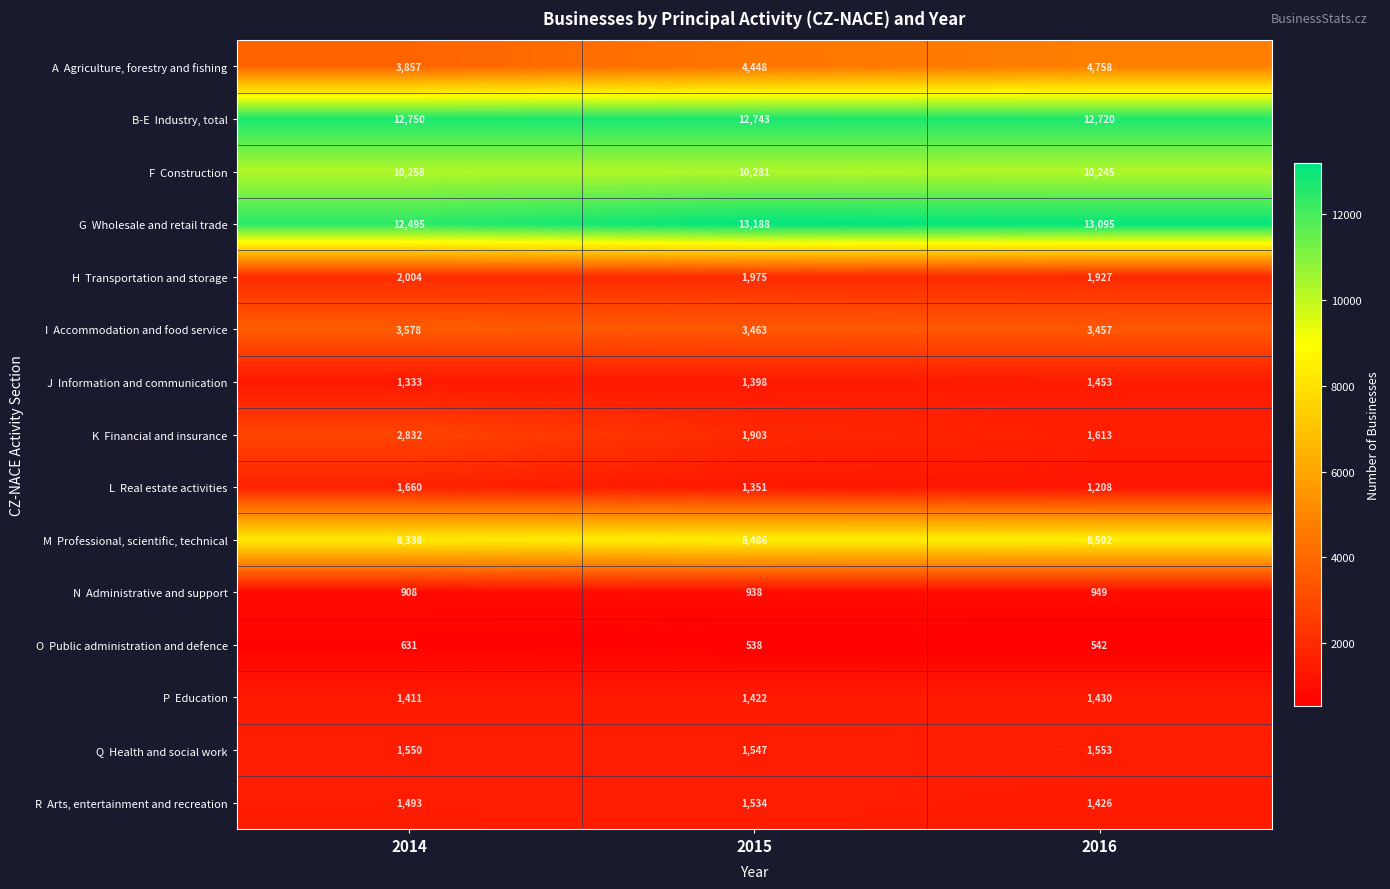

At how many categories does at least one series exceed 8404?

3